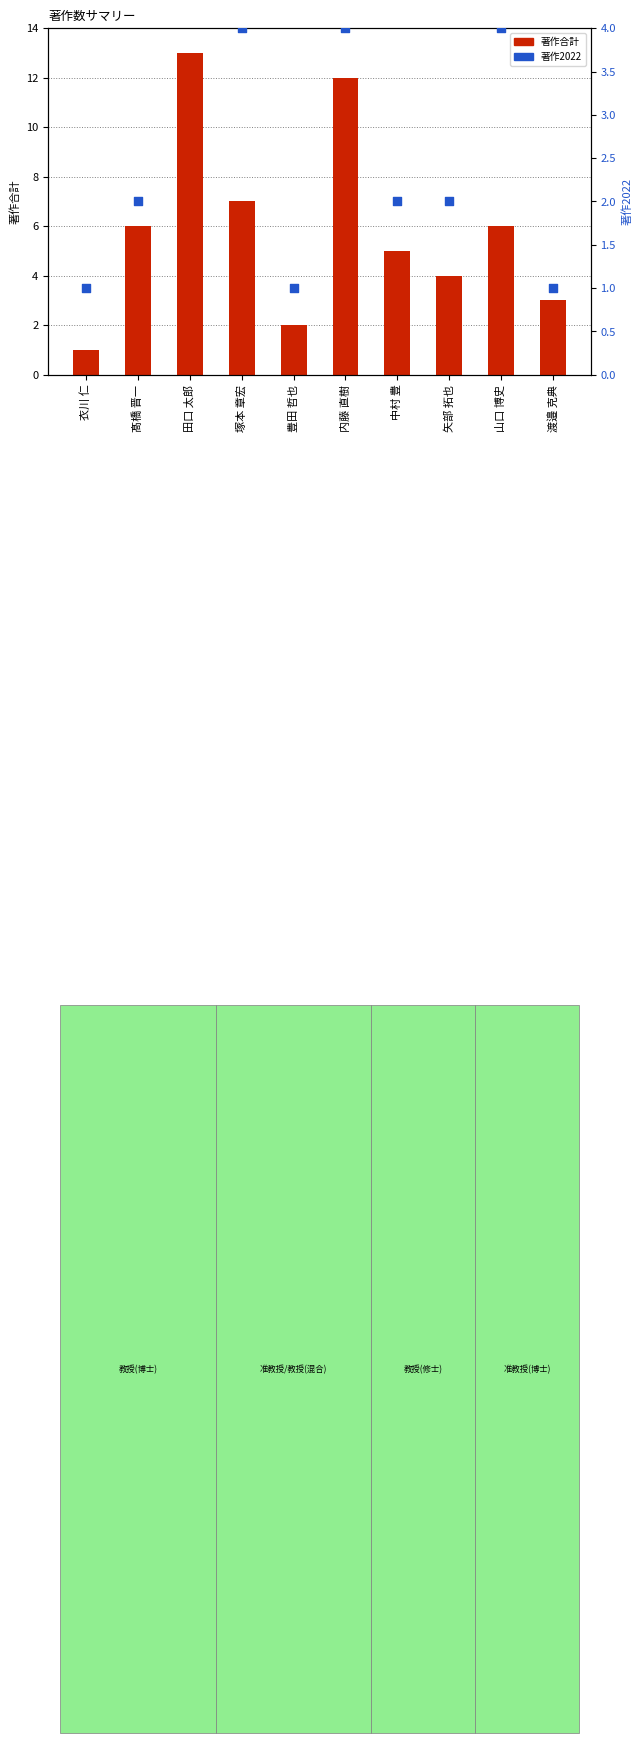

What are all the series names shown in the legend?

著作合計, 著作2022